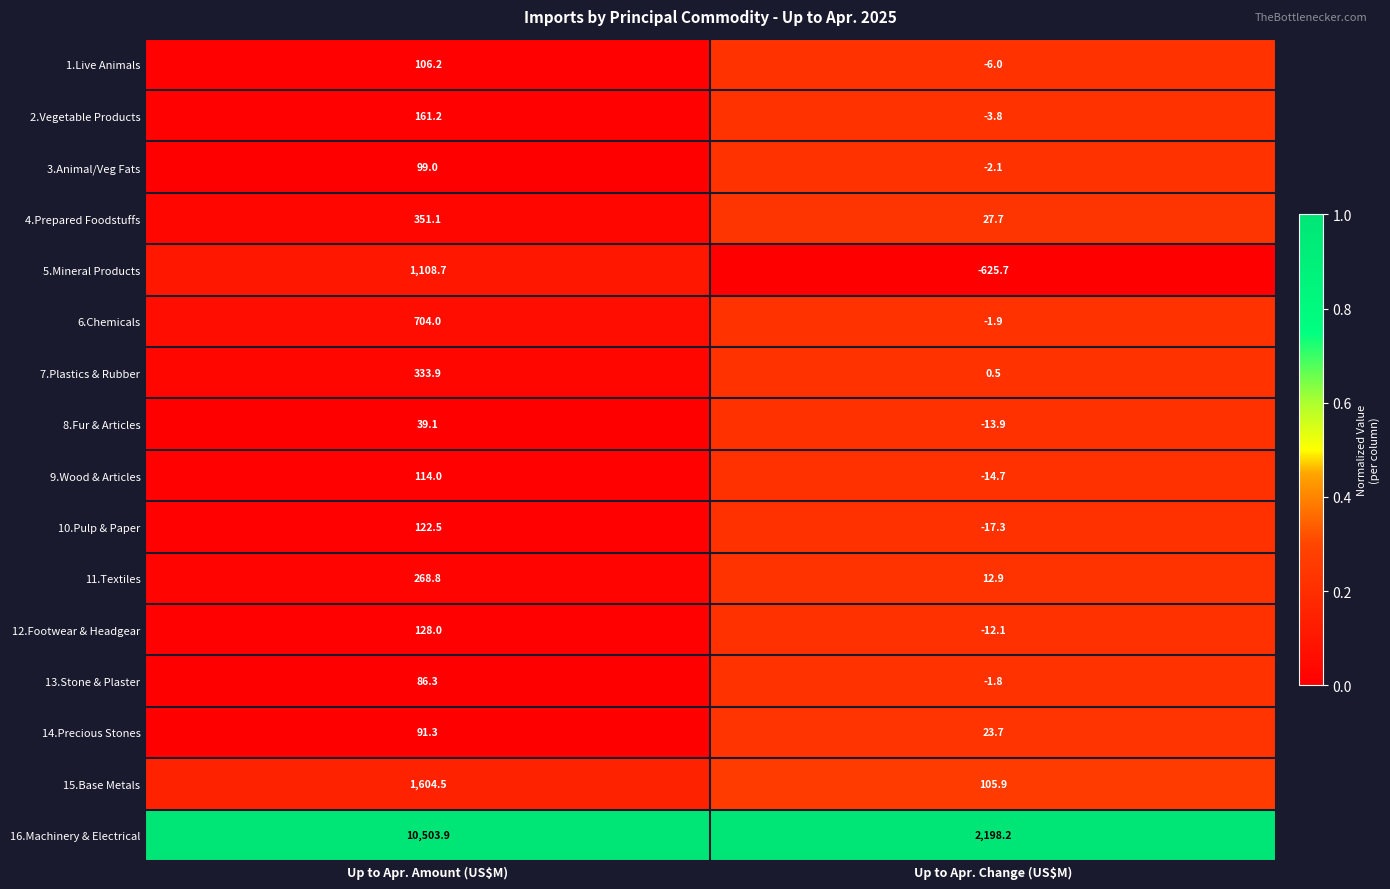

What value does the 10.Pulp & Paper series have at Up to Apr. Amount (US$M)?

122.5